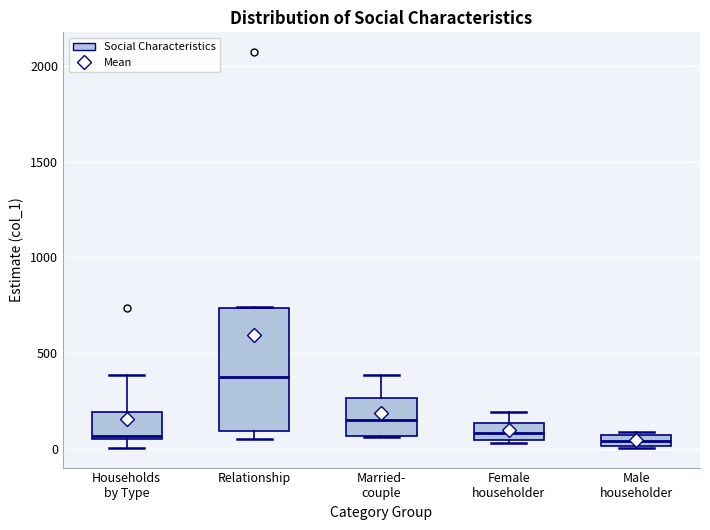

Comparing the boxes themselves (not the whiskers), which one is the tallest?

Relationship